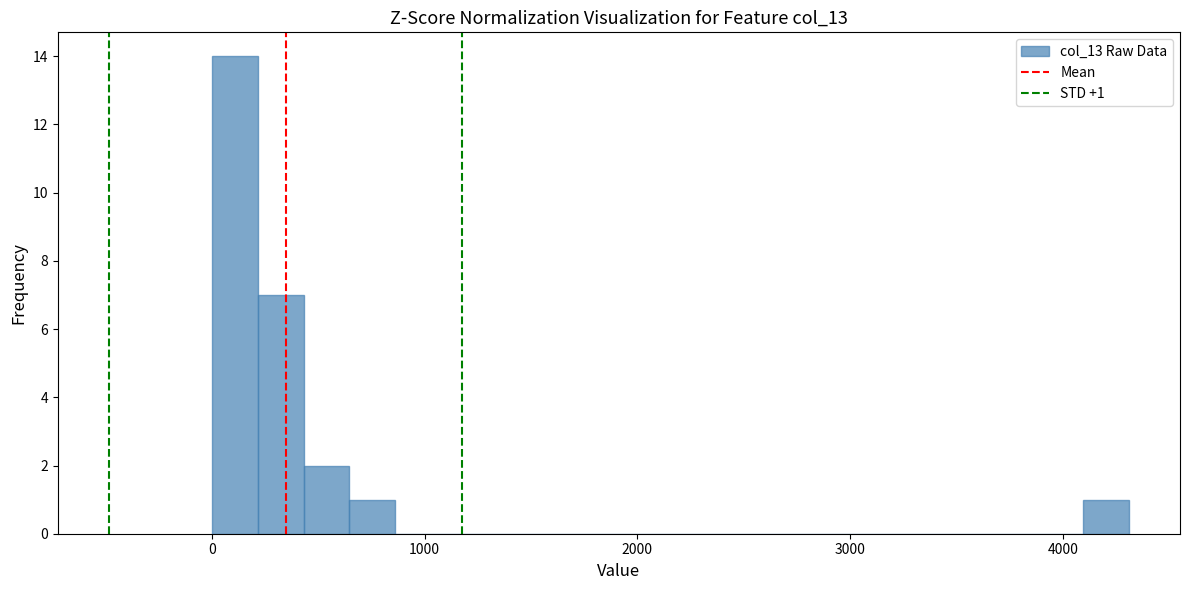

Read against the x-axis, roughly where is the centre of the tallest bar?

100